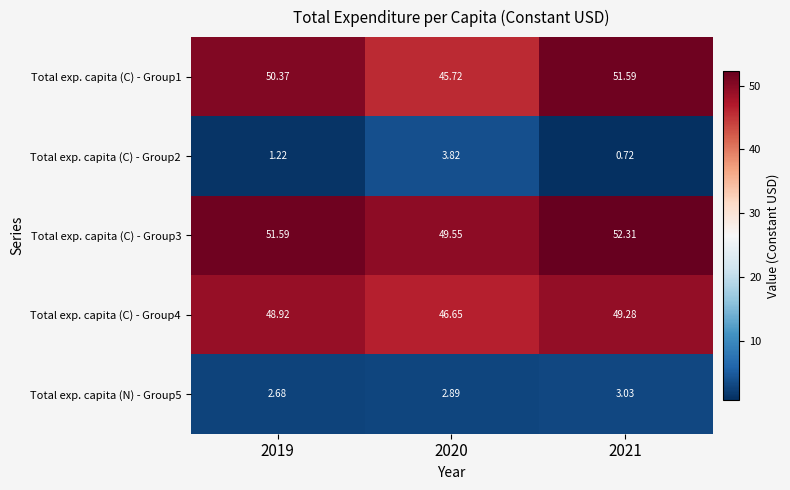

Rank the series by their maximum value, from highest to lowest.

Total exp. capita (C) - Group3, Total exp. capita (C) - Group1, Total exp. capita (C) - Group4, Total exp. capita (C) - Group2, Total exp. capita (N) - Group5